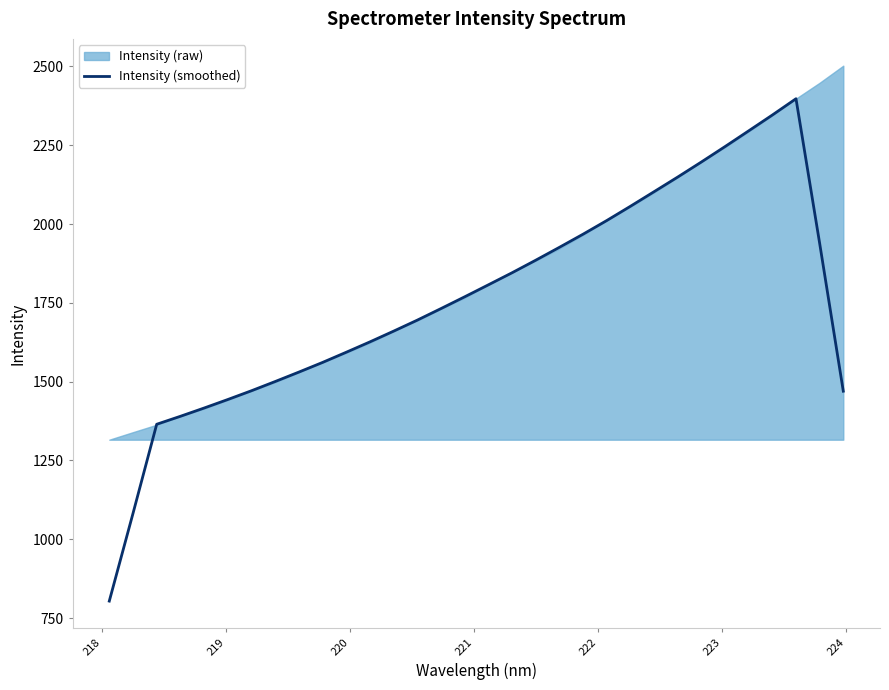

What is the maximum value for Intensity (smoothed)?

2397.7